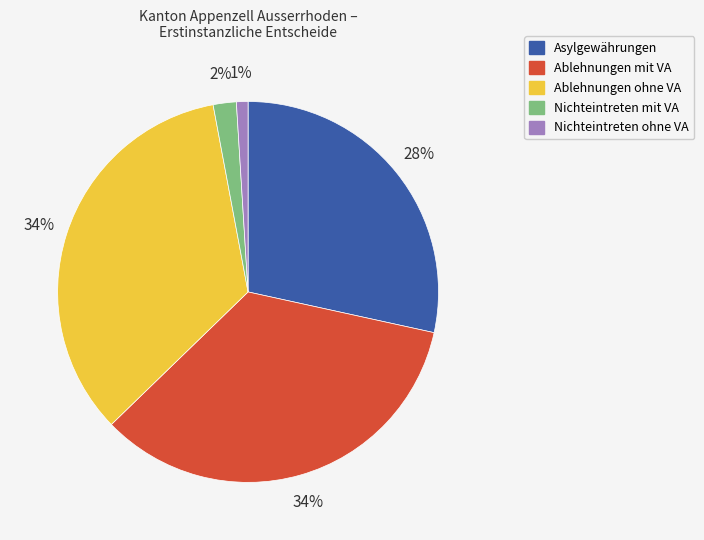

Does Nichteintreten mit VA represent more than half of the total?

No